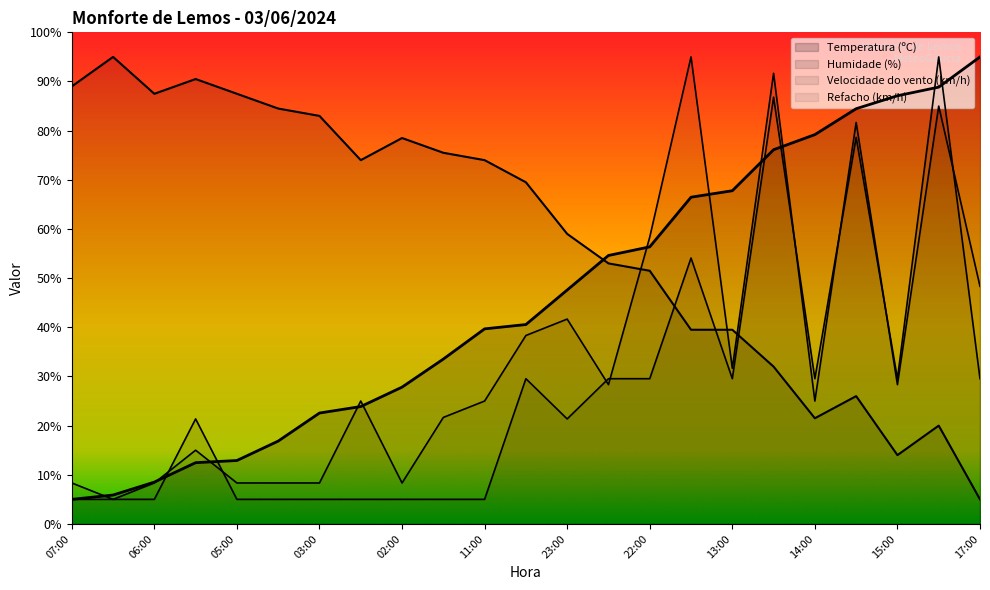

Rank the series at 07:00 from lowest to highest value.

Temperatura (ºC), Velocidade do vento (km/h), Refacho (km/h), Humidade (%)